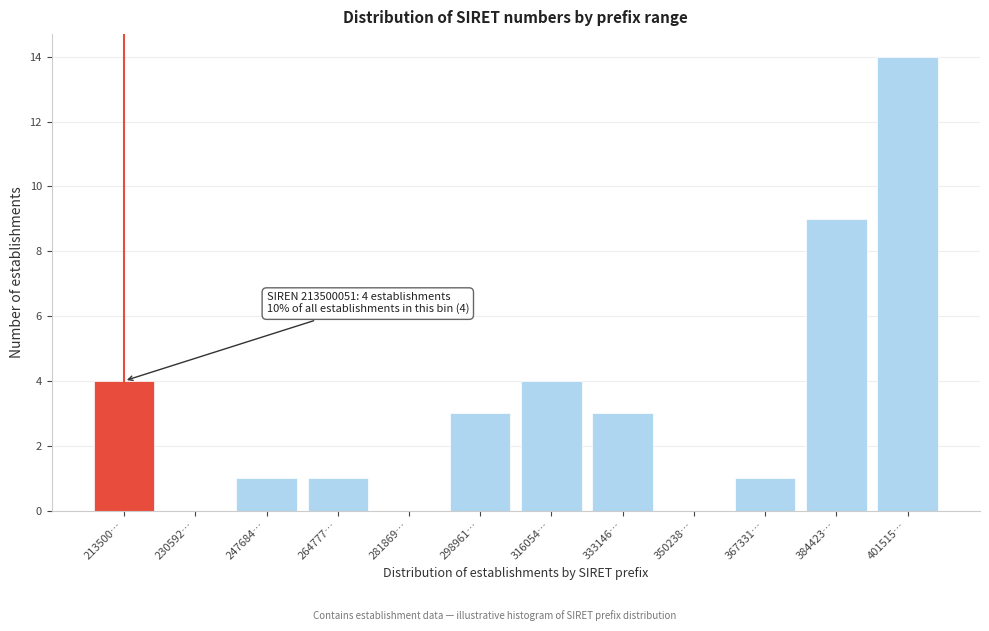

Reading left to right, what are all the values shown in this chart?

213500…=4	230592…=0	247684…=1	264777…=1	281869…=0	298961…=3	316054…=4	333146…=3	350238…=0	367331…=1	384423…=9	401515…=14